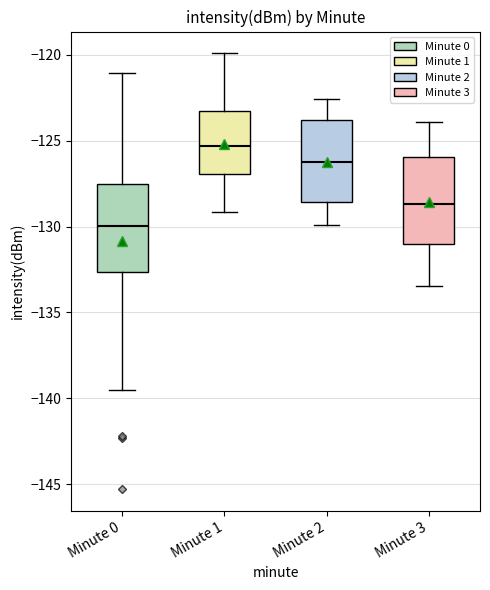

Reading left to right, read every box against the y-axis: the position of its median line, the range the box covers, and the ends of its whiskers. The values are not printed on the chart, so give them approximately, as read against the axis.

Minute 0: median -130.0, box -132.5 to -127.5, whiskers -139.5 to -121.0
Minute 1: median -125.5, box -127.0 to -123.5, whiskers -129.0 to -120.0
Minute 2: median -126.0, box -128.5 to -124.0, whiskers -130.0 to -122.5
Minute 3: median -128.5, box -131.0 to -126.0, whiskers -133.5 to -124.0